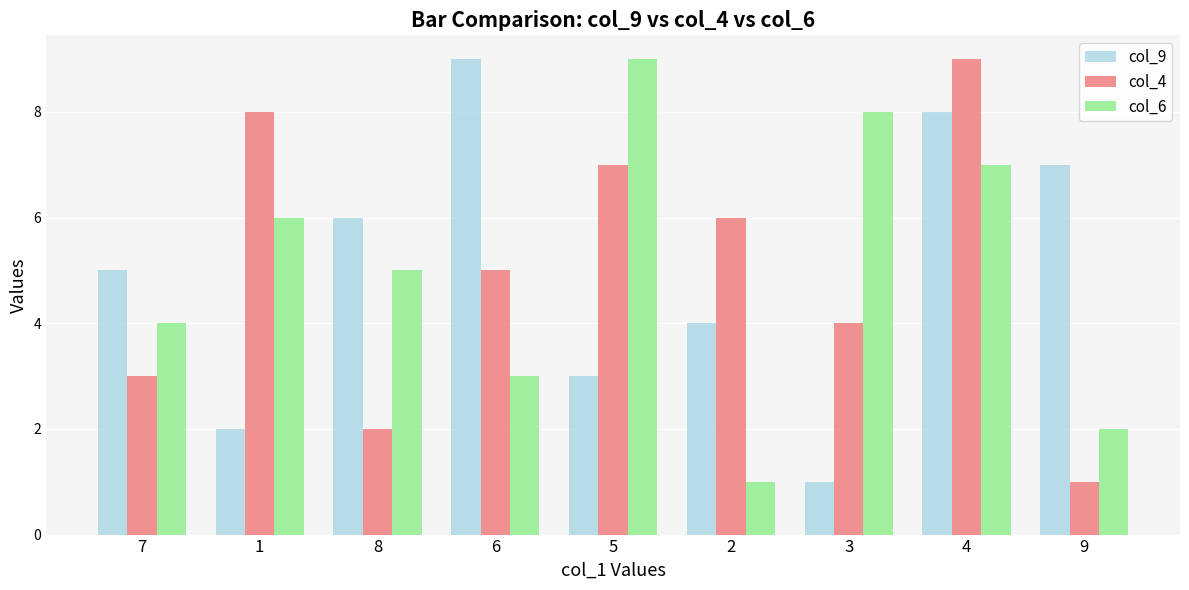

Rank the series at 7 from highest to lowest value.

col_9, col_6, col_4